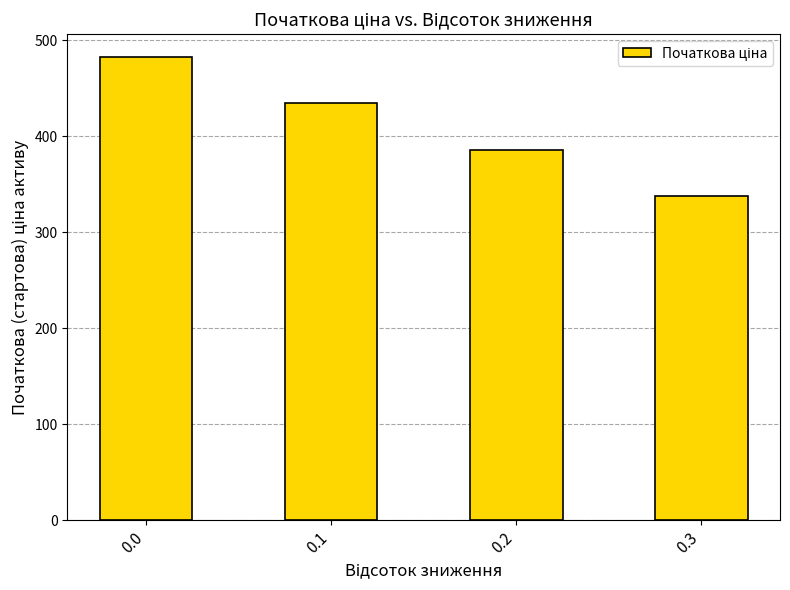

Are the bars horizontal?

No